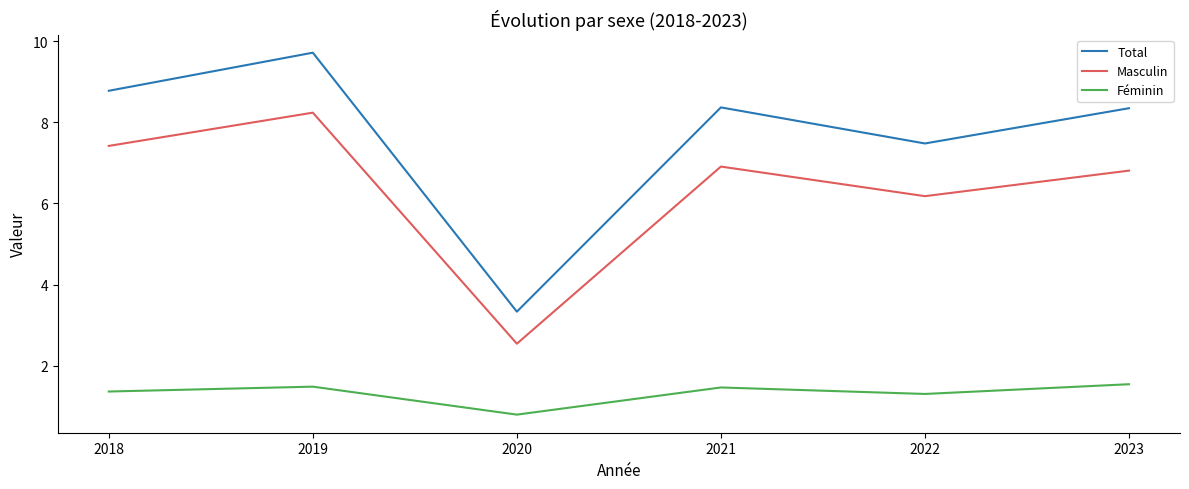

What is the sum of all Masculin values?

38.1